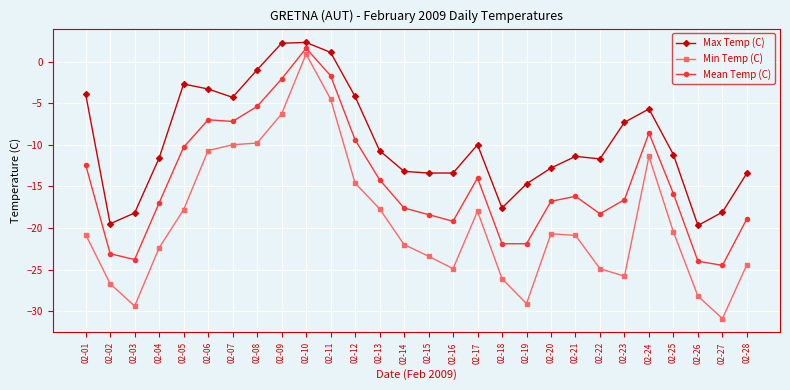

Rank the series at 02-19 from lowest to highest value.

Min Temp (C), Mean Temp (C), Max Temp (C)